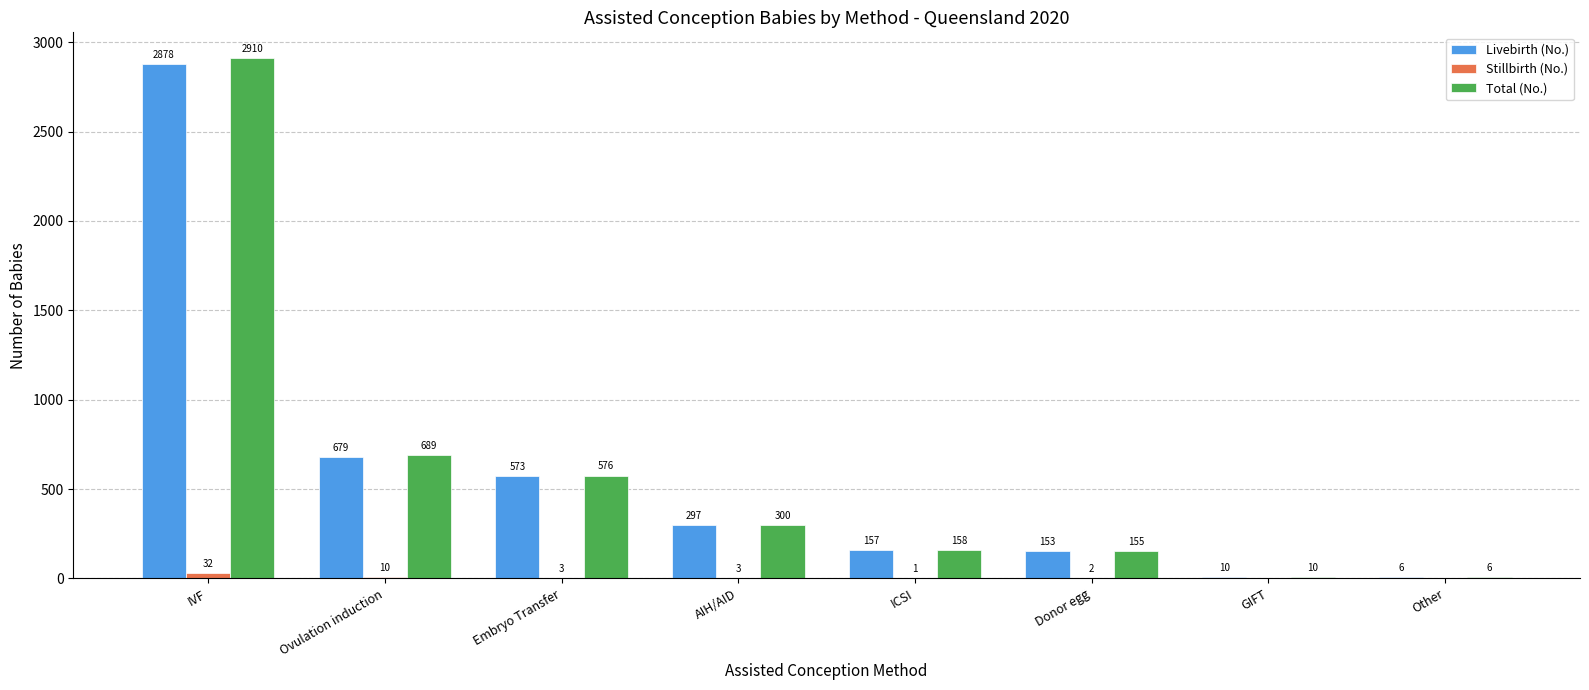

The value of Livebirth (No.) at IVF is 1311. True or false?

False